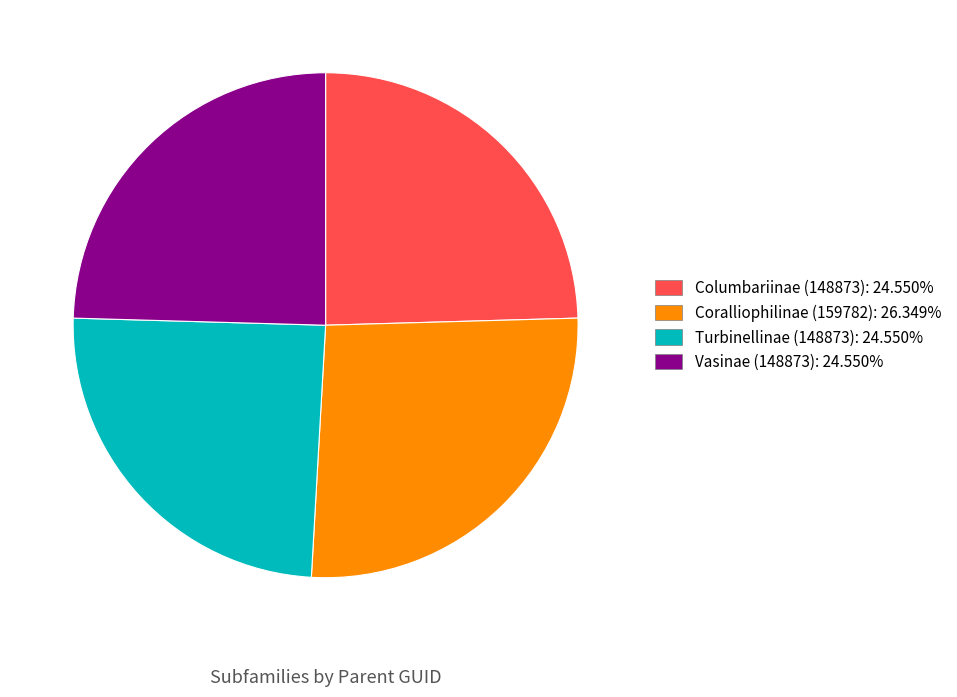

How many slices are in this pie chart?

4